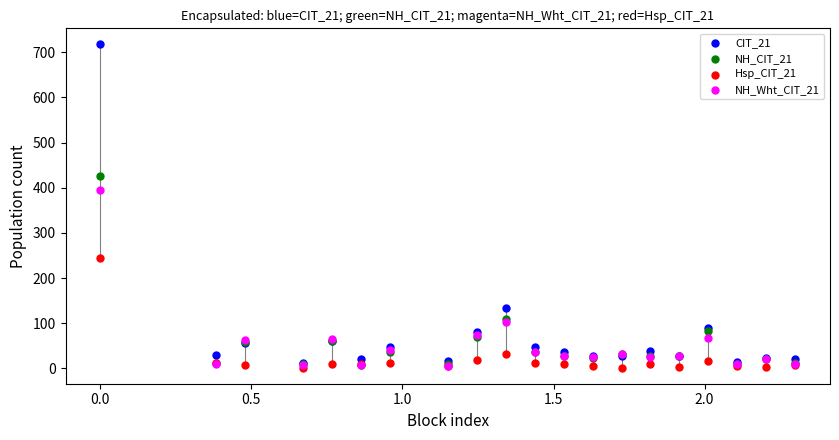

Across all series, what Y value is closest to 359?

396